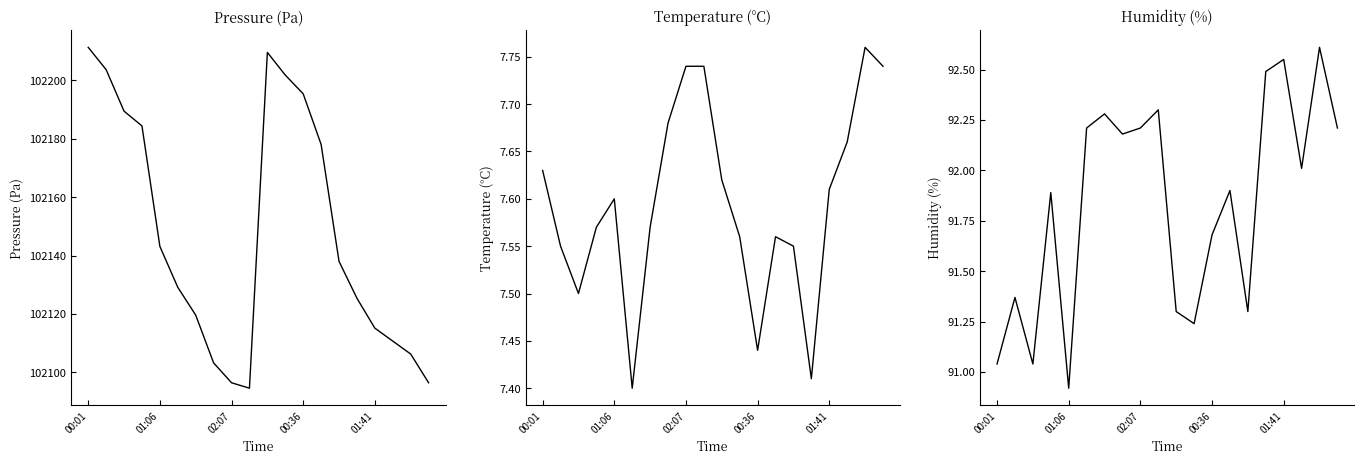

How many lines are shown in the chart?

3